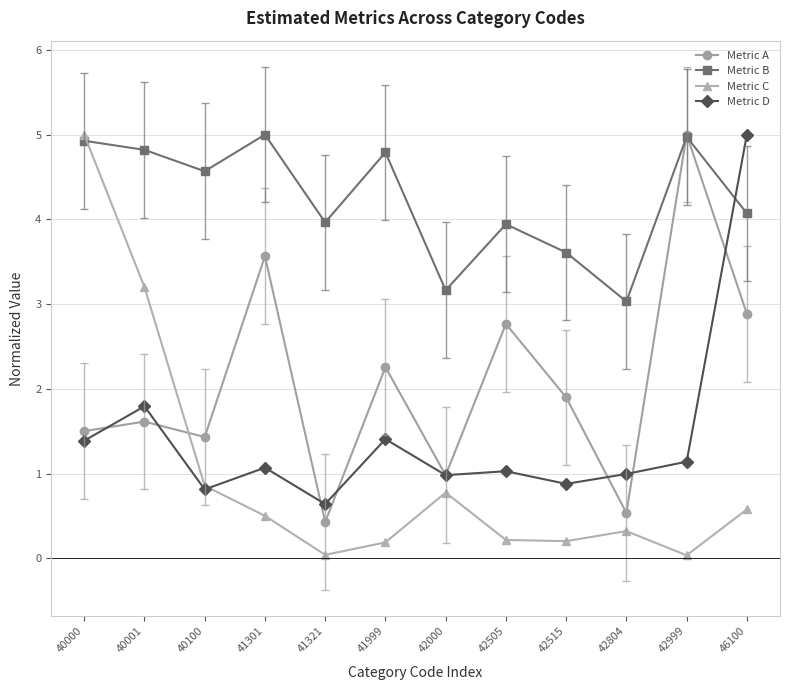

Count the number of categories in the chart.

12